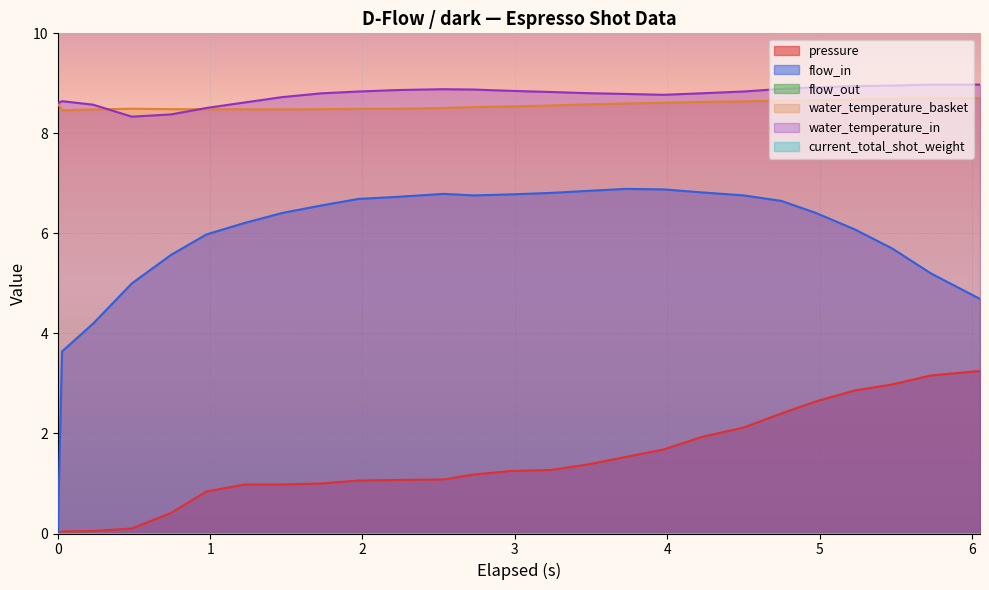

Reading right to left, transcribe all the data shown in this chart.

pressure: 3.2	3.2	3.0	2.9	2.6	2.4	2.1	1.9	1.7	1.5	1.4	1.3	1.2	1.2	1.1	1.1	1.1	1.0	1.0	1.0	0.8	0.4	0.1	0.1	0.0	0.0
flow_in: 4.7	5.2	5.7	6.1	6.4	6.7	6.8	6.8	6.9	6.9	6.8	6.8	6.8	6.8	6.8	6.7	6.7	6.6	6.4	6.2	6.0	5.6	5.0	4.2	3.6	0.0
water_temperature_basket: 8.7	8.7	8.7	8.7	8.7	8.7	8.6	8.6	8.6	8.6	8.6	8.6	8.5	8.5	8.5	8.5	8.5	8.5	8.5	8.5	8.5	8.5	8.5	8.5	8.5	8.6
water_temperature_in: 9.0	9.0	9.0	8.9	8.9	8.9	8.8	8.8	8.8	8.8	8.8	8.8	8.8	8.9	8.9	8.9	8.8	8.8	8.7	8.6	8.5	8.4	8.3	8.6	8.6	8.6